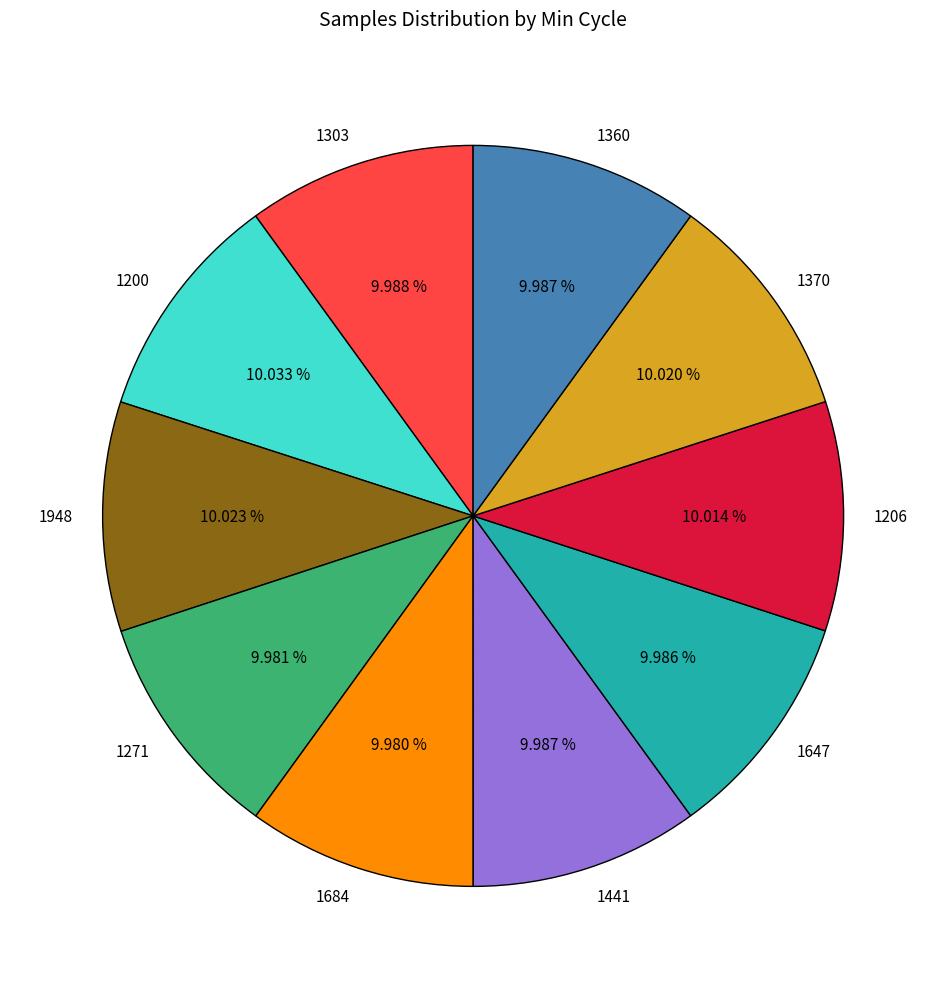

What is the ratio of the value at 1271 to the value at 1360?

1.0